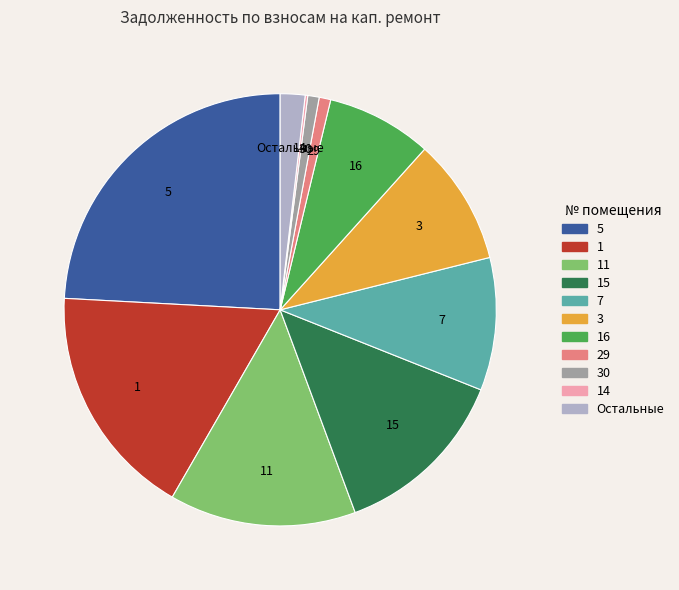

Is there any slice that represents more than half of the pie?

No